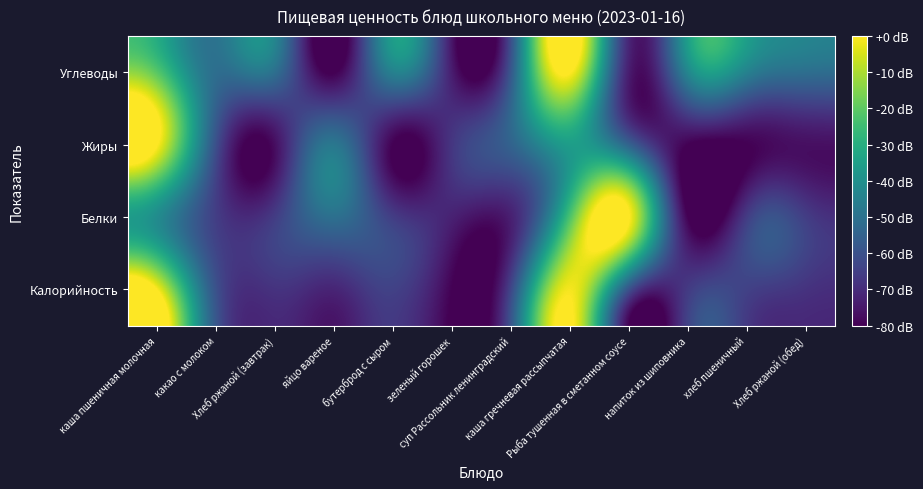

How many distinct data groups are displayed?

4